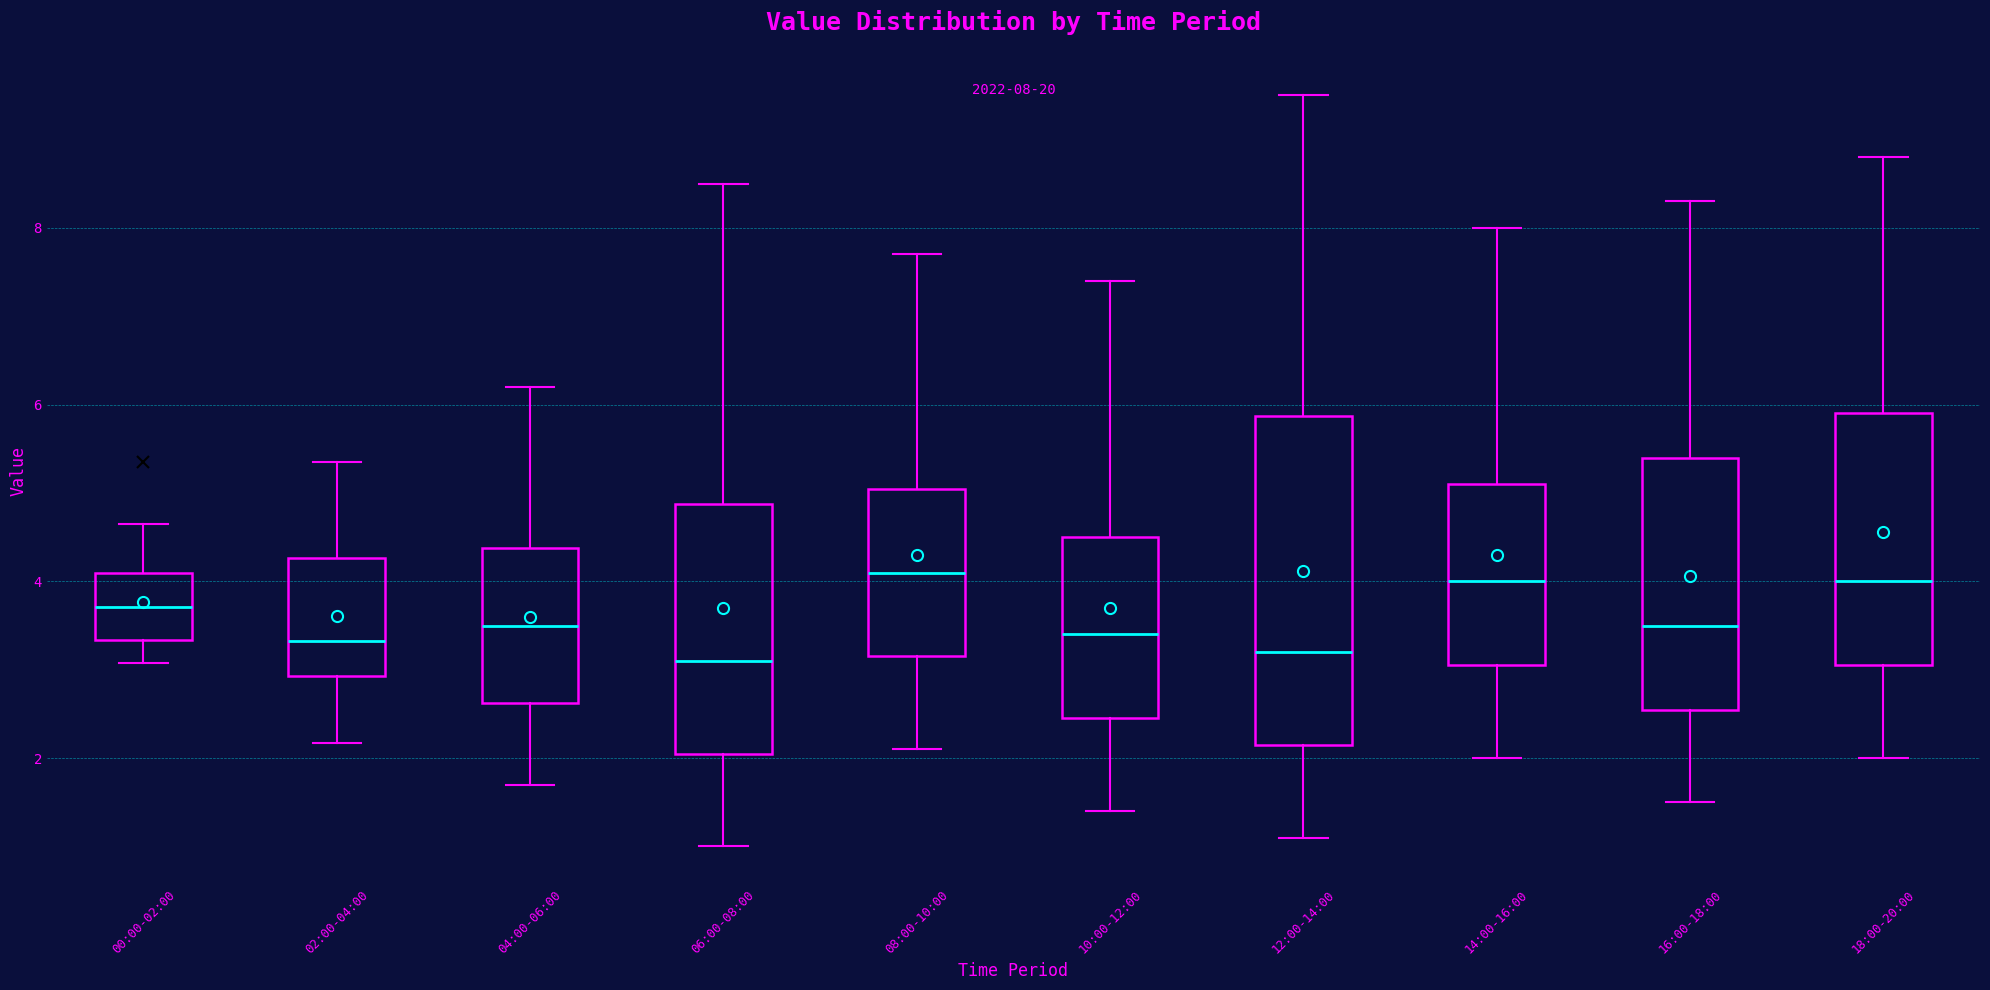

Which box is the tallest, from its lower edge to its upper edge?

12:00-14:00